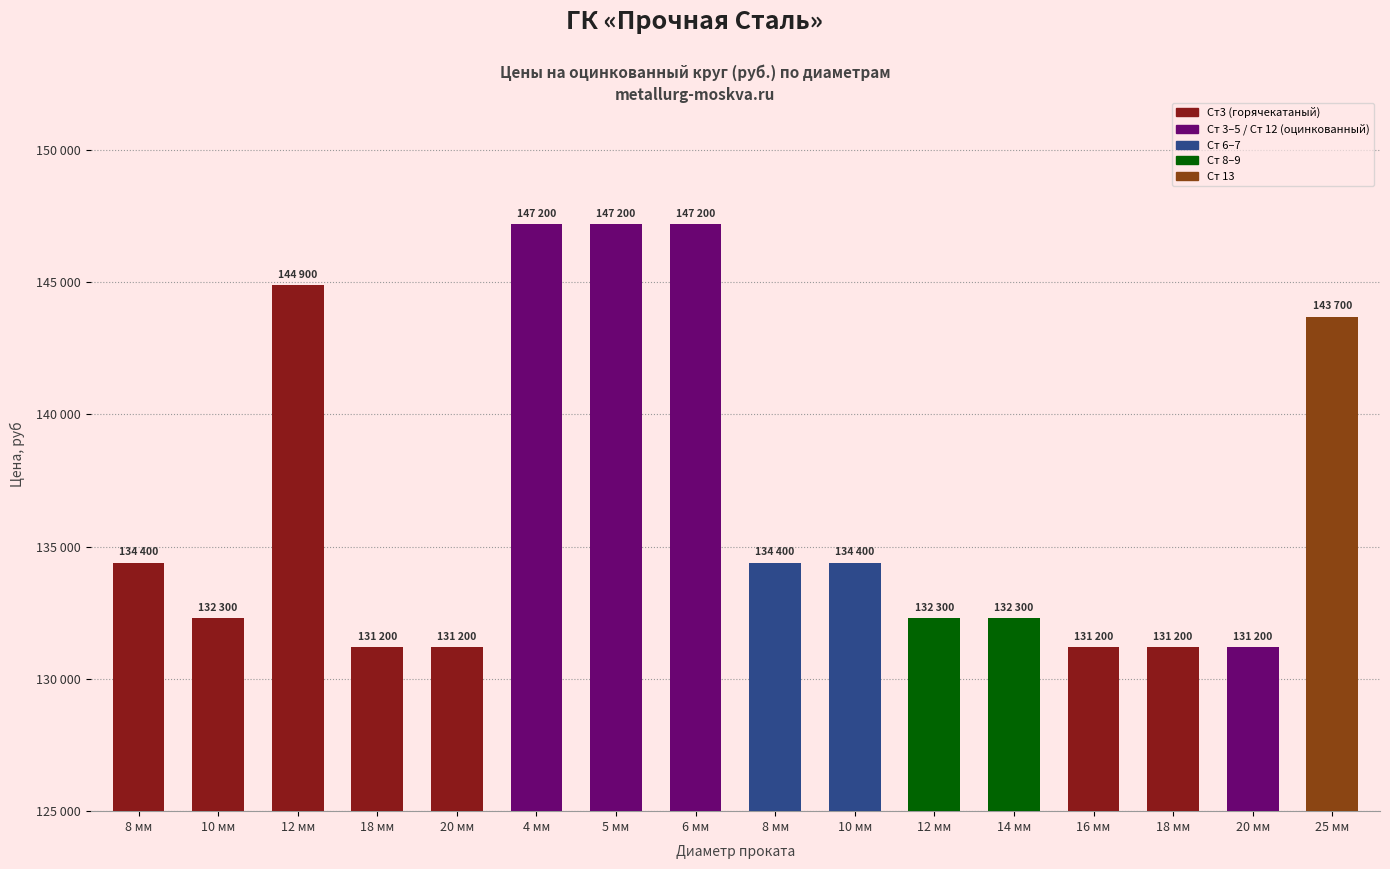

Does the chart contain any negative values?

No